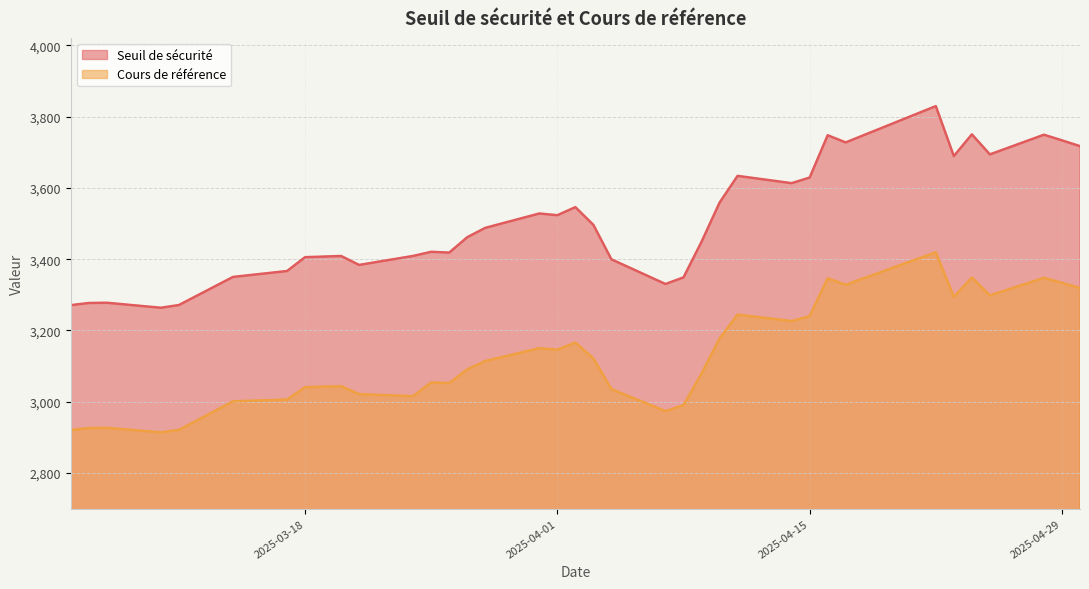

True or false: Seuil de sécurité and Cours de référence intersect in this chart.

False